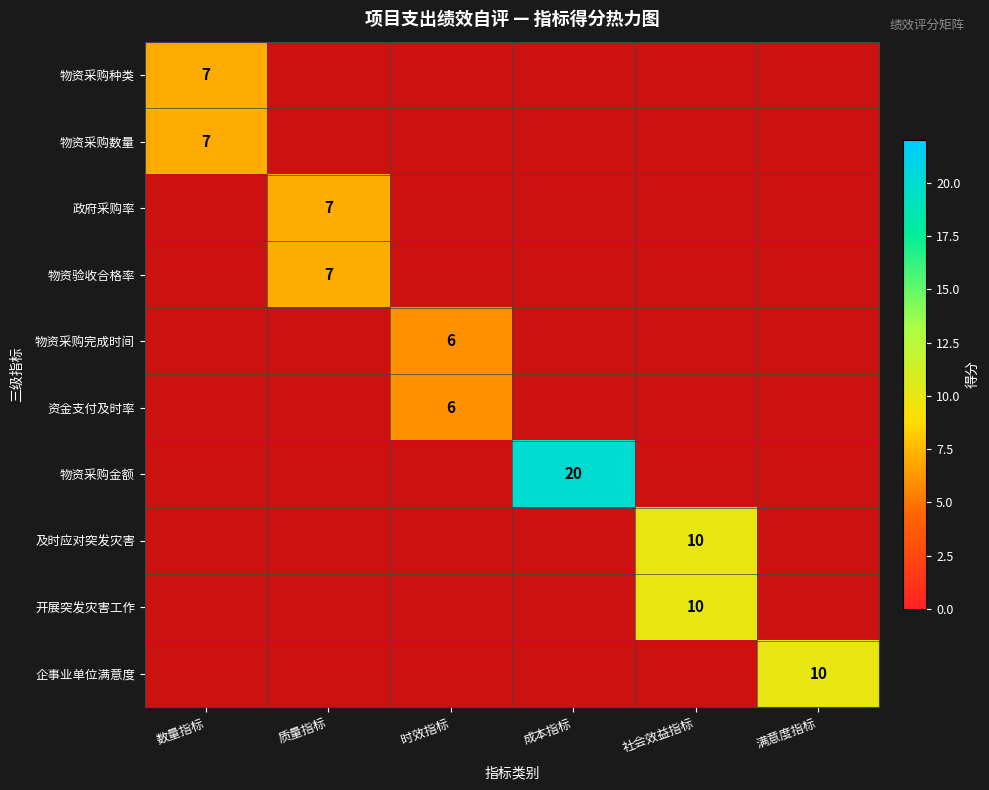

Count the number of data series in this chart.

10